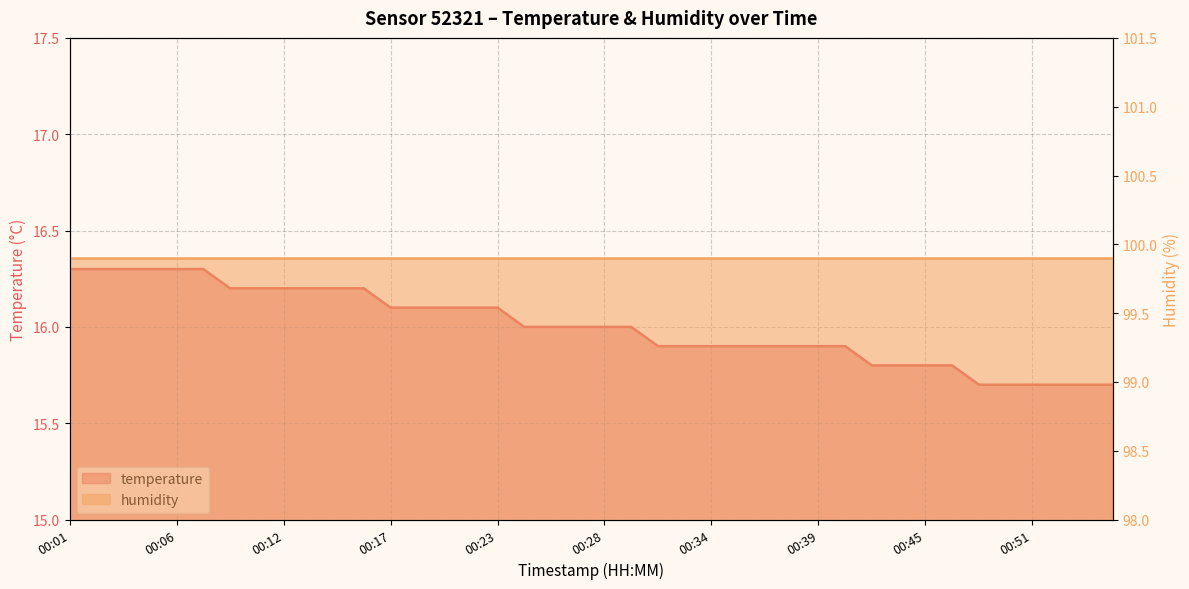

At which category does the chart reach its peak across all series?

00:01